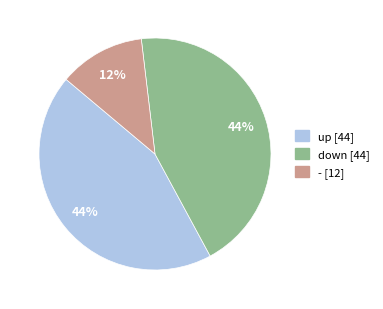

Which slice is the smallest?

-